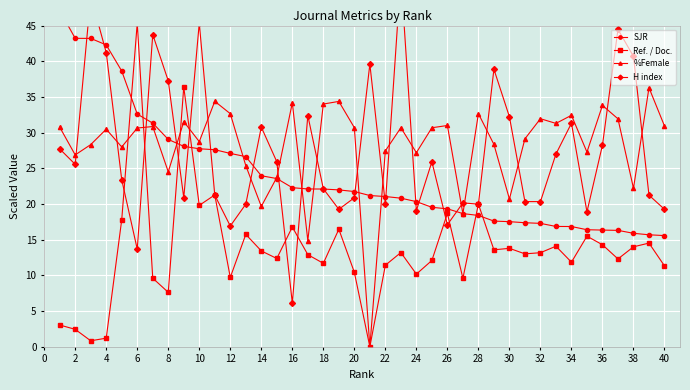

At which category does %Female reach its first local valley?

2